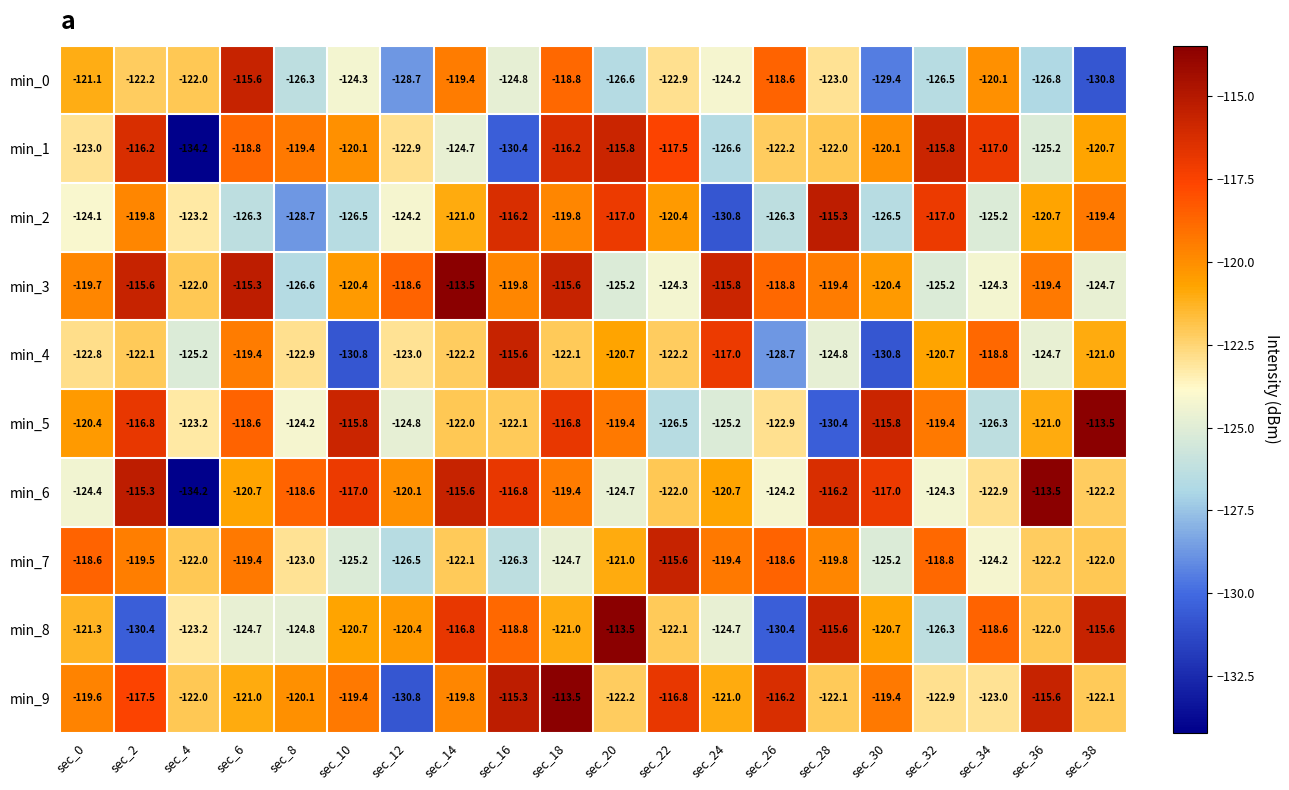

What is the difference between the second highest and minimum values in the min_3 series?

11.3